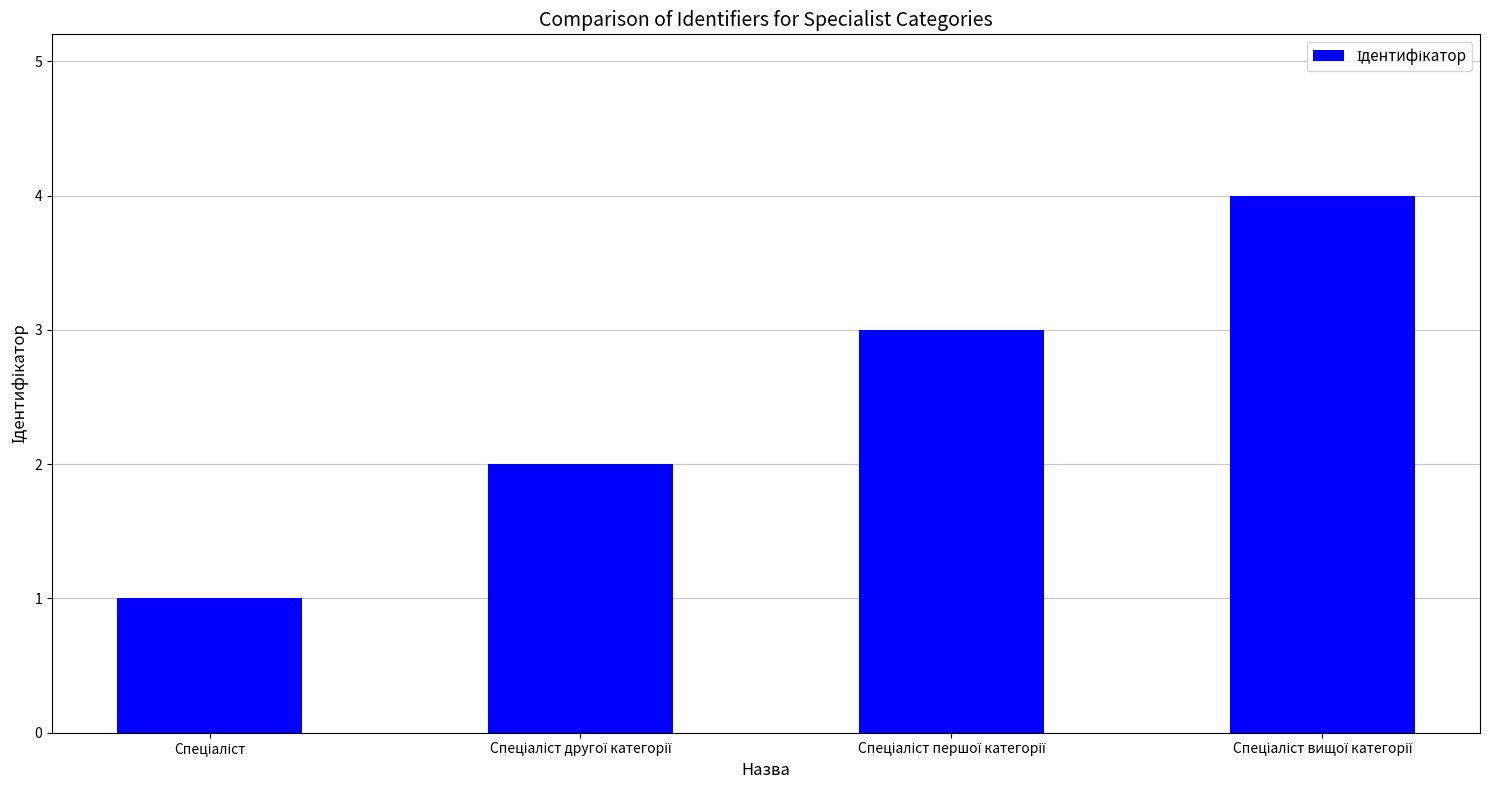

What is the greatest value displayed?

4